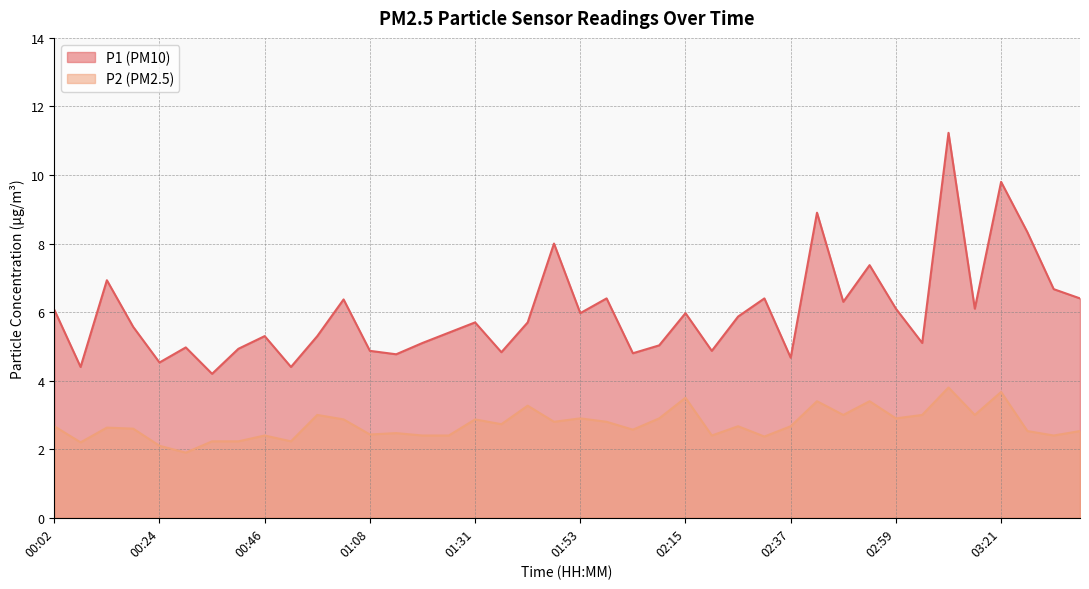

Is it true that P2 equals 1.1 at 02:31?

False